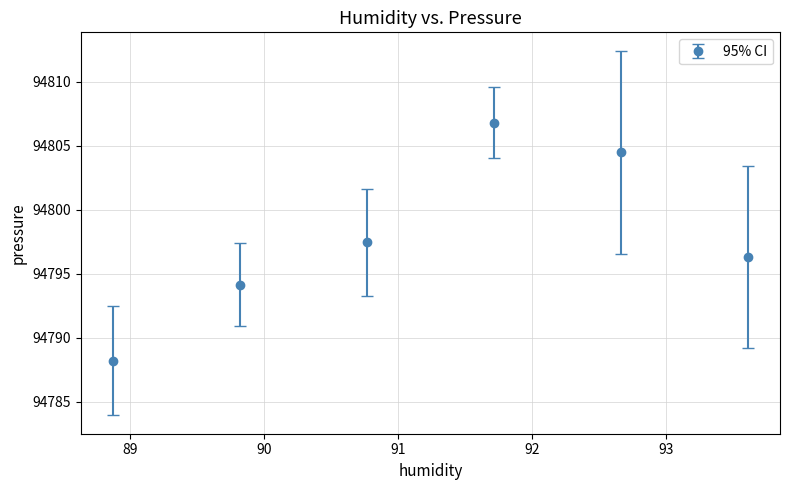

How many interior local peaks (higher than both neighbors) does the data have?

1